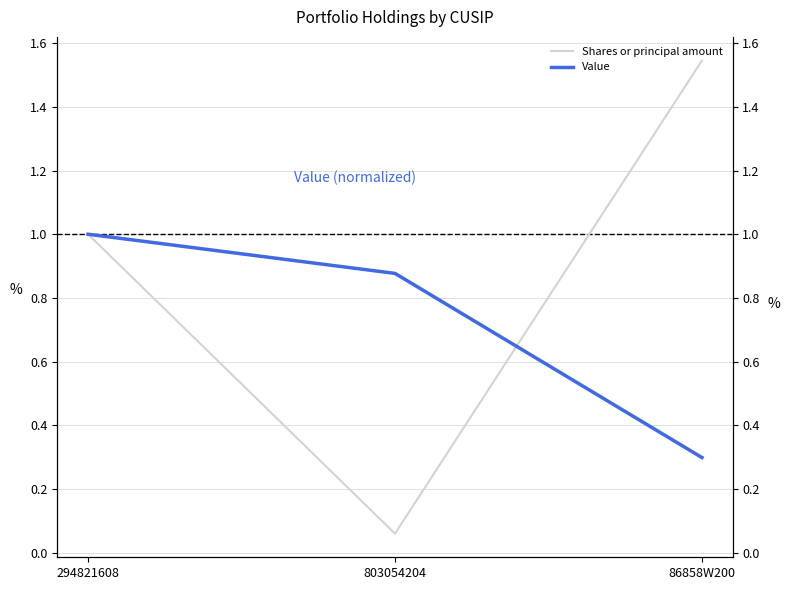

The value of Value at 803054204 is 0.5. True or false?

False